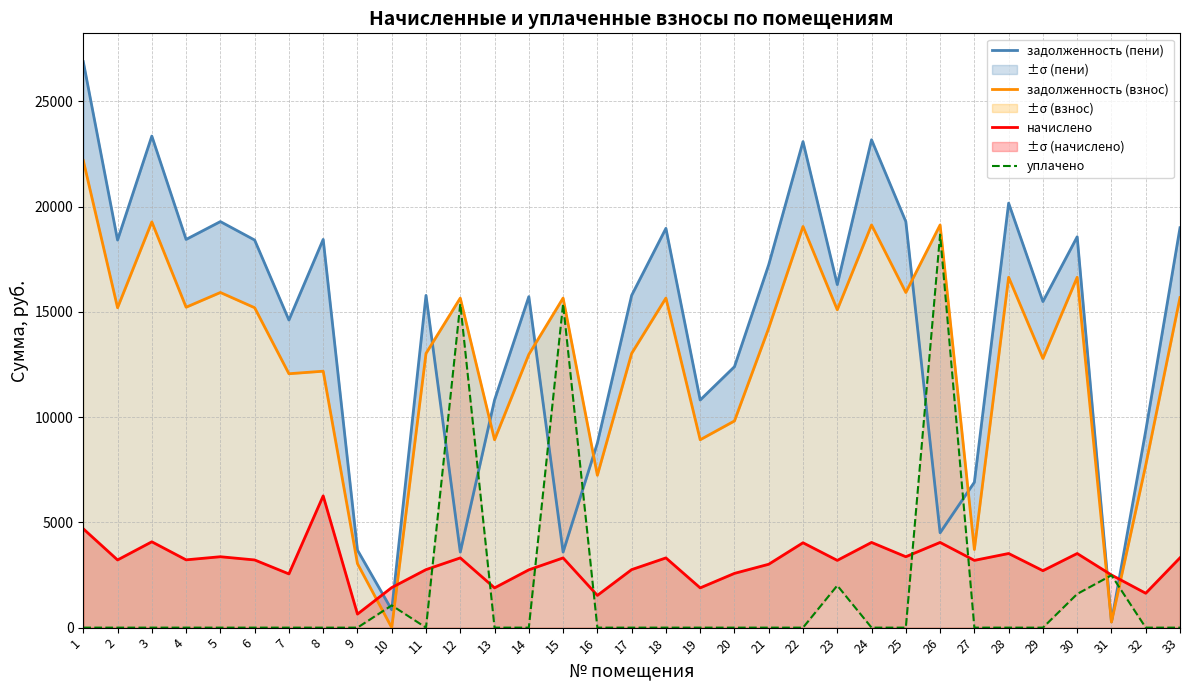

What is the maximum value for уплачено?

18668.4